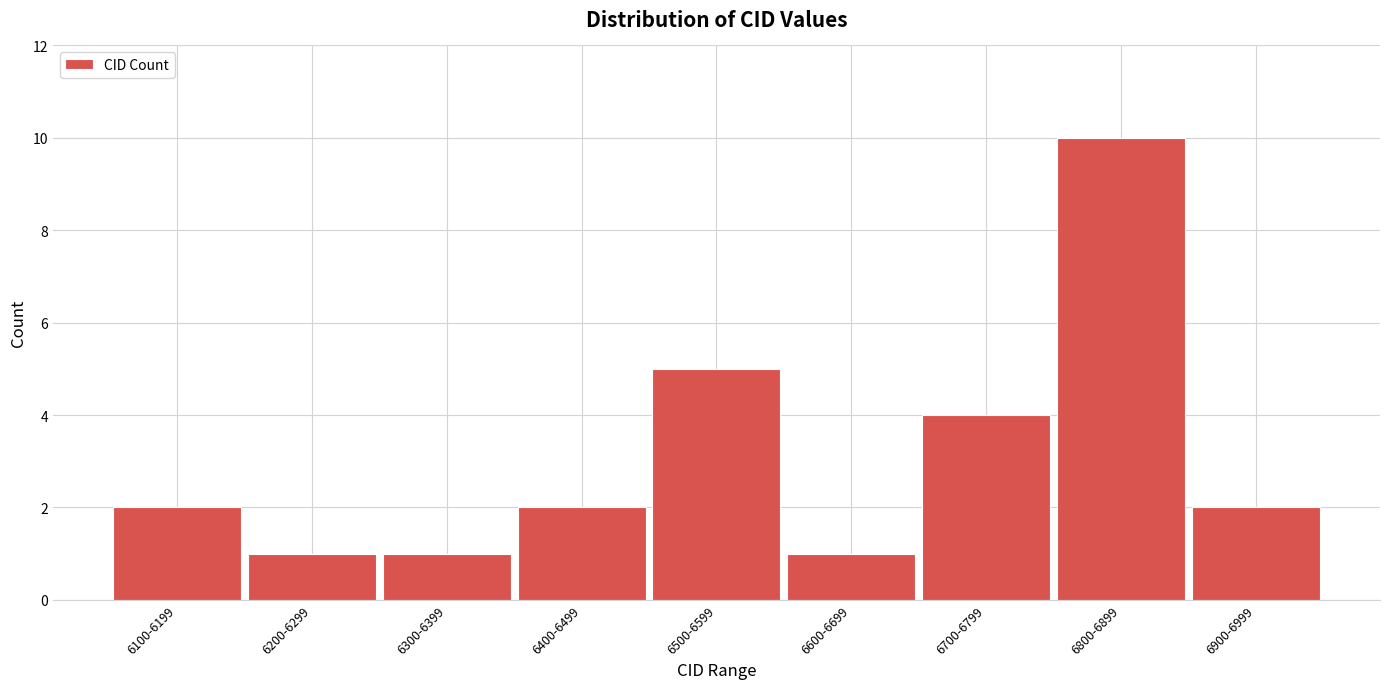

Reading right to left, list all the values displayed in this chart.

6900-6999=2	6800-6899=10	6700-6799=4	6600-6699=1	6500-6599=5	6400-6499=2	6300-6399=1	6200-6299=1	6100-6199=2